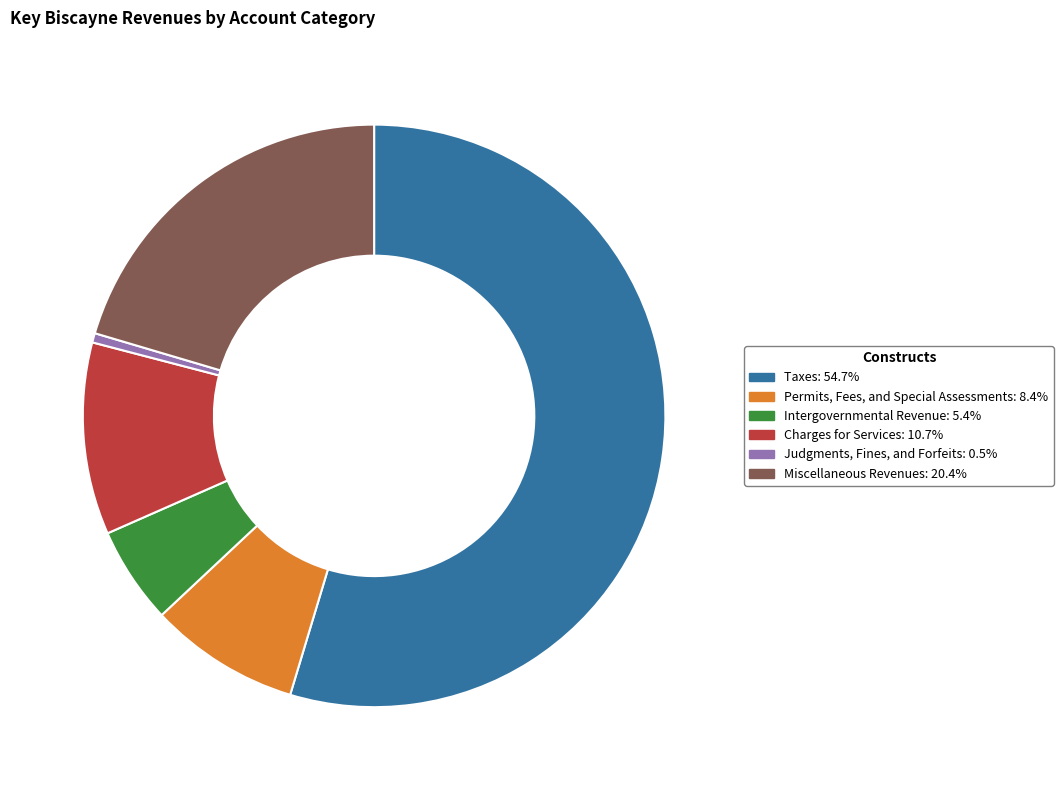

What is the largest slice in the pie chart?

Taxes